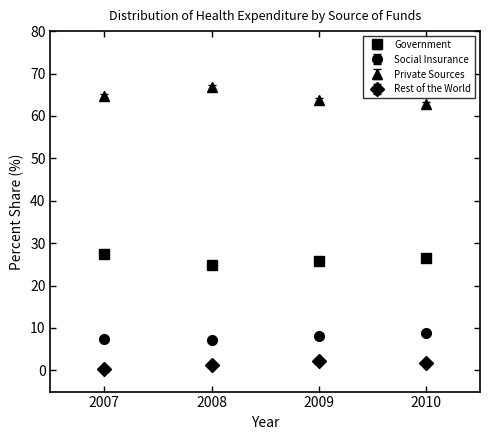

What is the difference between the highest and lowest values at 2009?

61.5